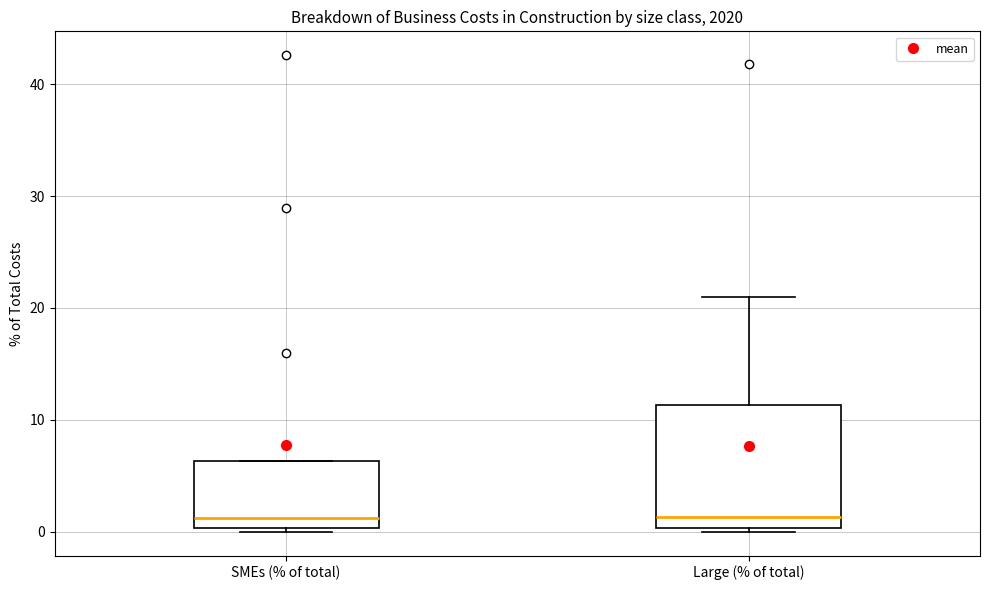

Comparing the boxes themselves (not the whiskers), which one is the tallest?

Large (% of total)